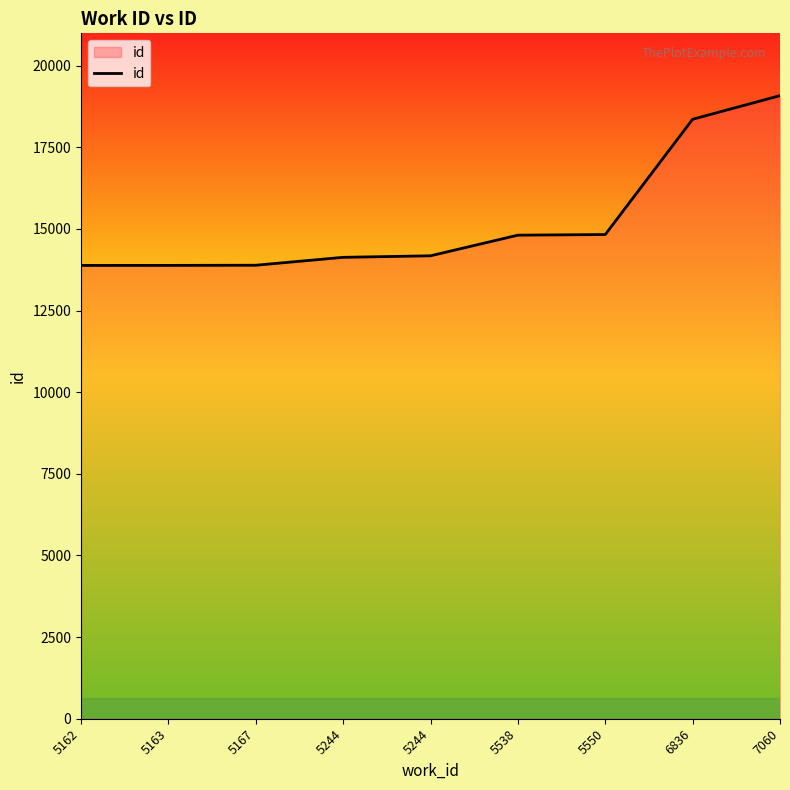

Does the chart display data point markers on the line(s)?

No